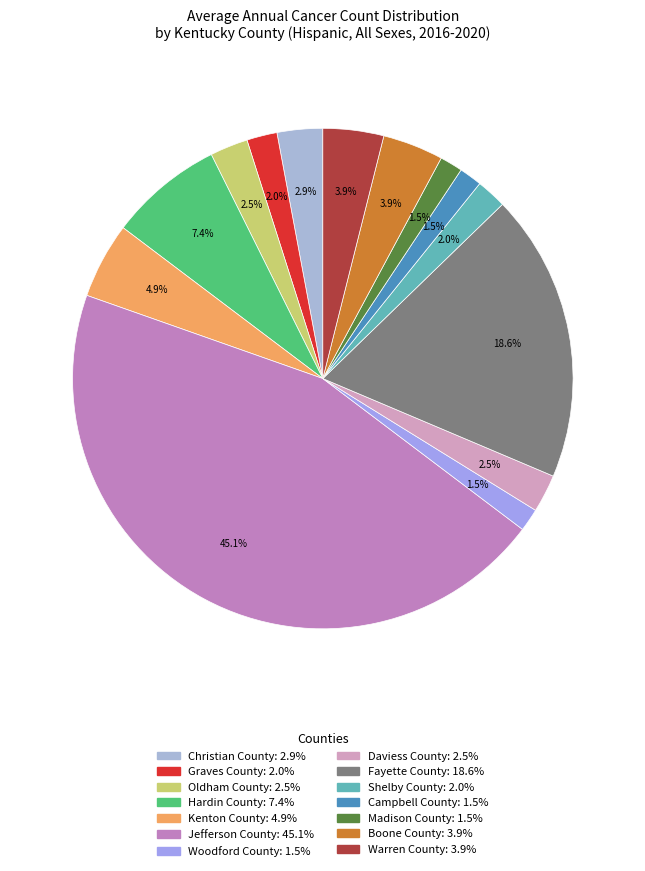

Which category has the biggest portion of the pie?

Jefferson County